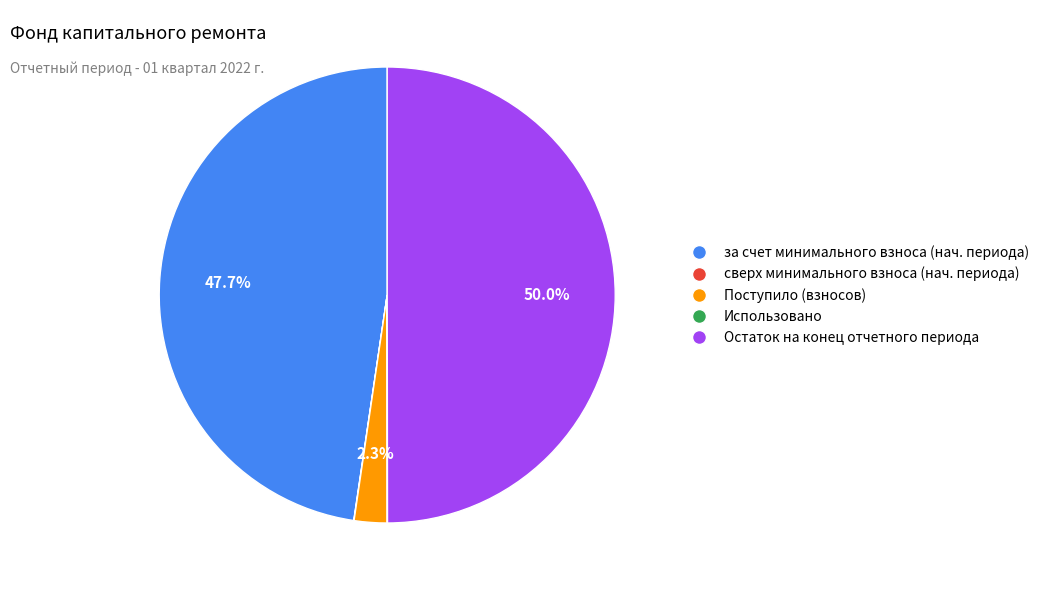

Which category has the biggest portion of the pie?

Остаток на конец периода